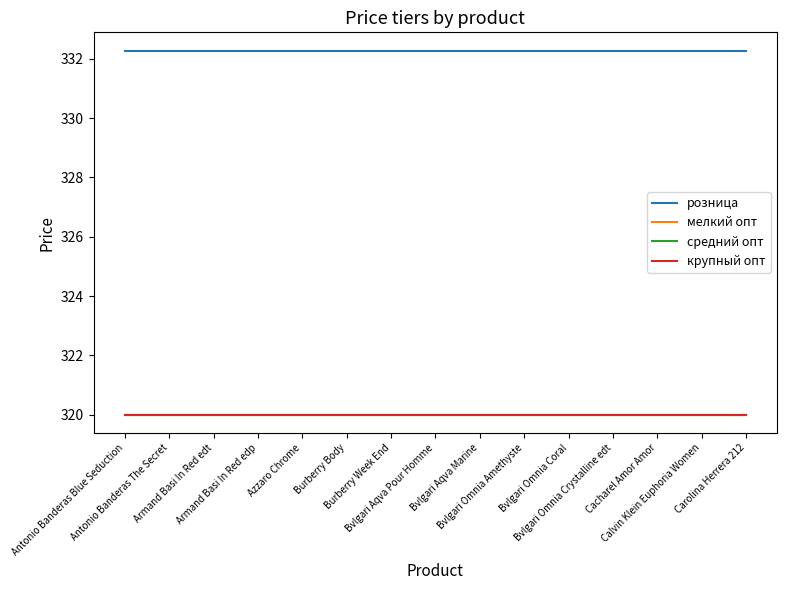

Does the chart display data point markers on the line(s)?

No